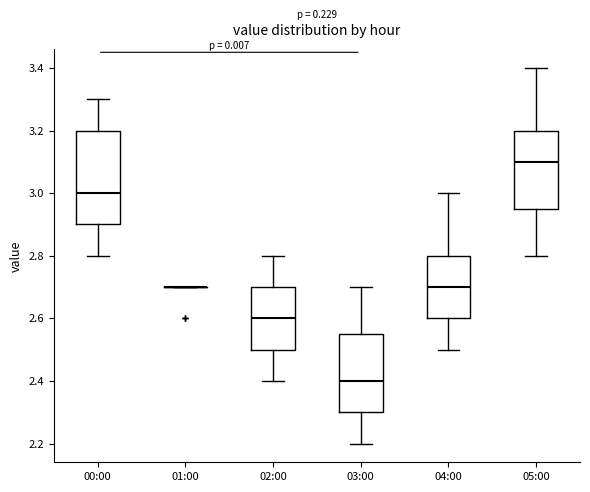

Reading left to right, transcribe this box plot: for each box, give where its median line is, the range the box spans, and where its two whiskers end, as read against the y-axis. The values are not printed on the chart, so give them approximately, as read against the axis.

00:00: median 3.00, box 2.90 to 3.20, whiskers 2.80 to 3.30
01:00: box collapsed to a line at 2.70, whiskers 2.70 to 2.70
02:00: median 2.60, box 2.50 to 2.70, whiskers 2.40 to 2.80
03:00: median 2.40, box 2.30 to 2.56, whiskers 2.20 to 2.70
04:00: median 2.70, box 2.60 to 2.80, whiskers 2.50 to 3.00
05:00: median 3.10, box 2.96 to 3.20, whiskers 2.80 to 3.40